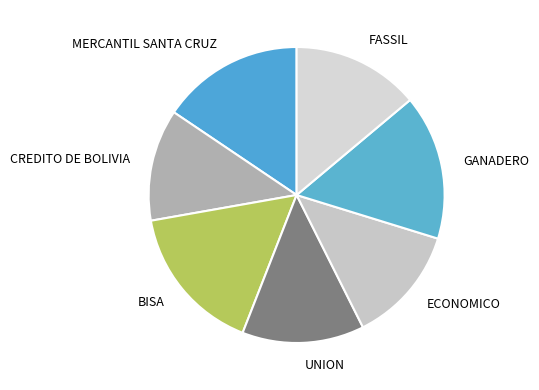

Approximately how many times larger is the value at ECONOMICO compared to CREDITO DE BOLIVIA?

1.1